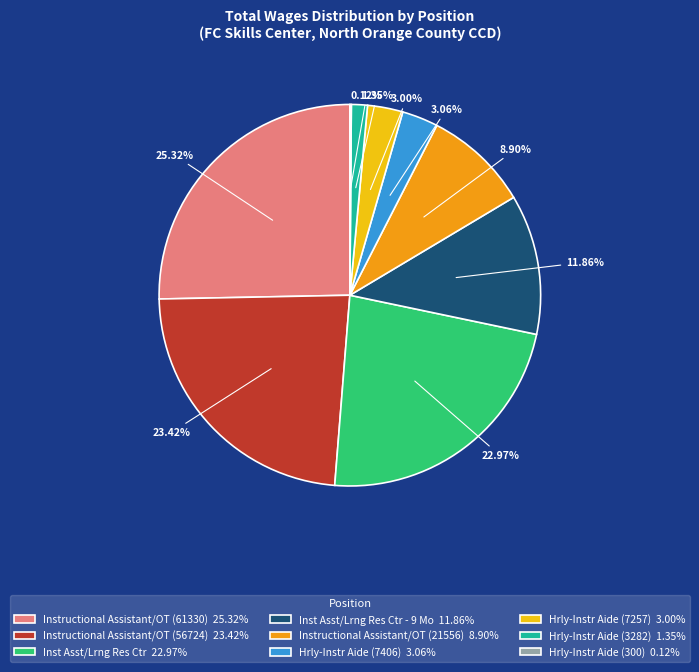

Is there a majority slice in this chart?

No